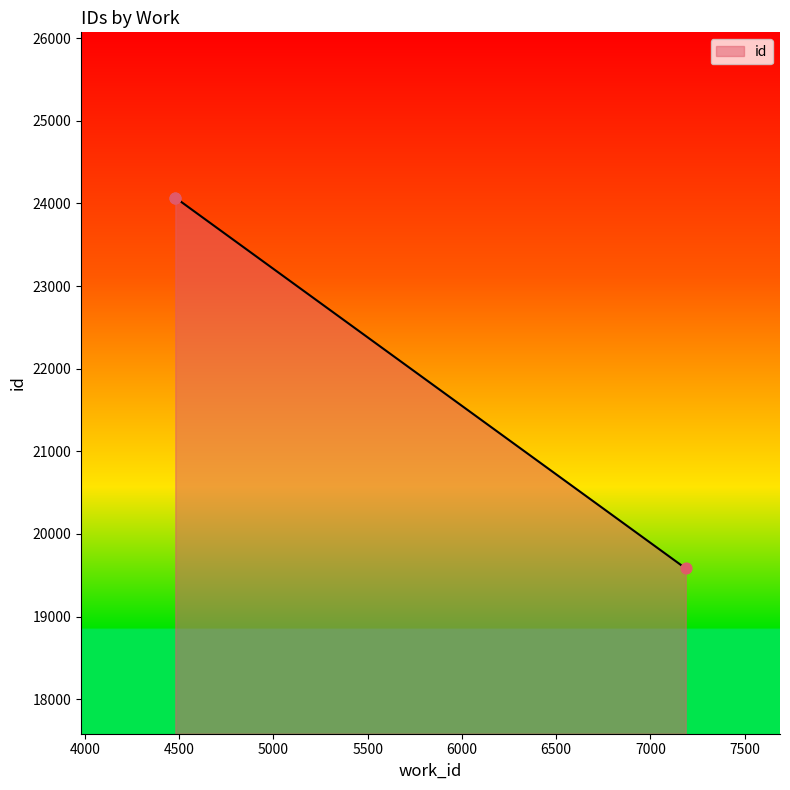

What is the ratio of the value at 7187 to the value at 4480?

0.8